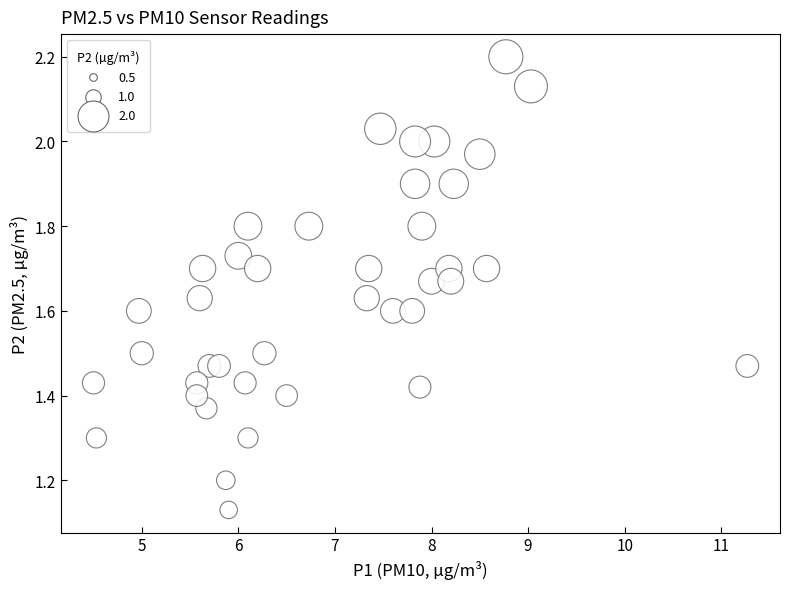

What is the range of X values (max minus min)?

6.8